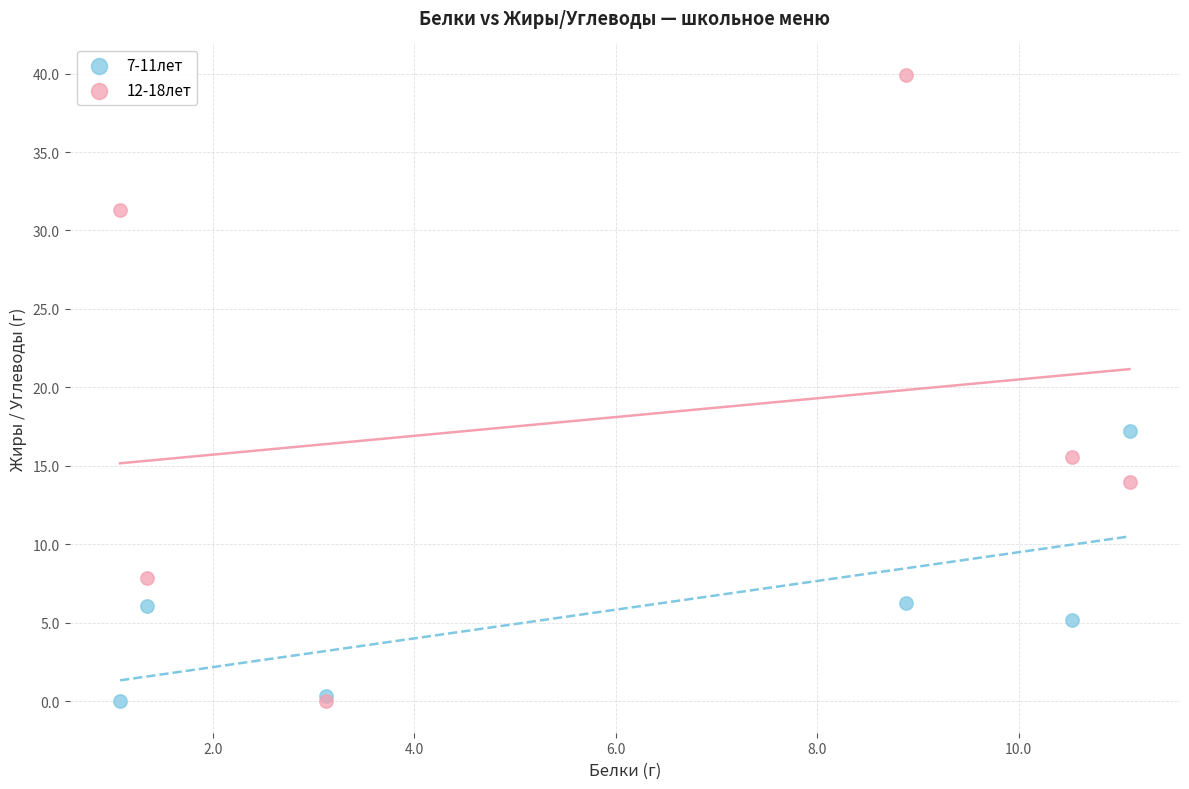

Which series has the largest Y range (max minus min)?

12-18лет